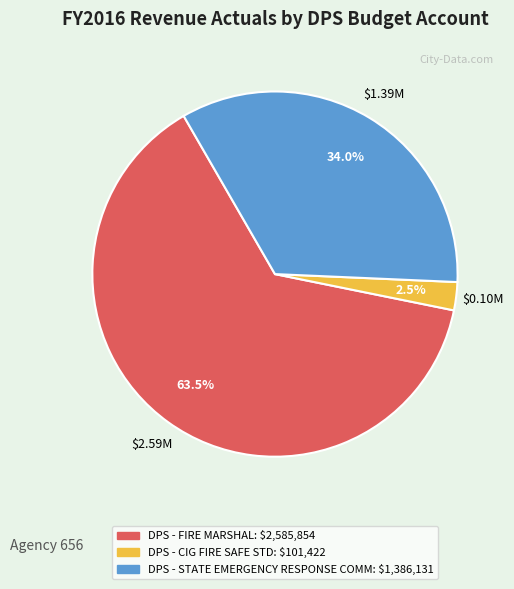

The DPS - FIRE MARSHAL slice represents 69% of the pie. True or false?

False